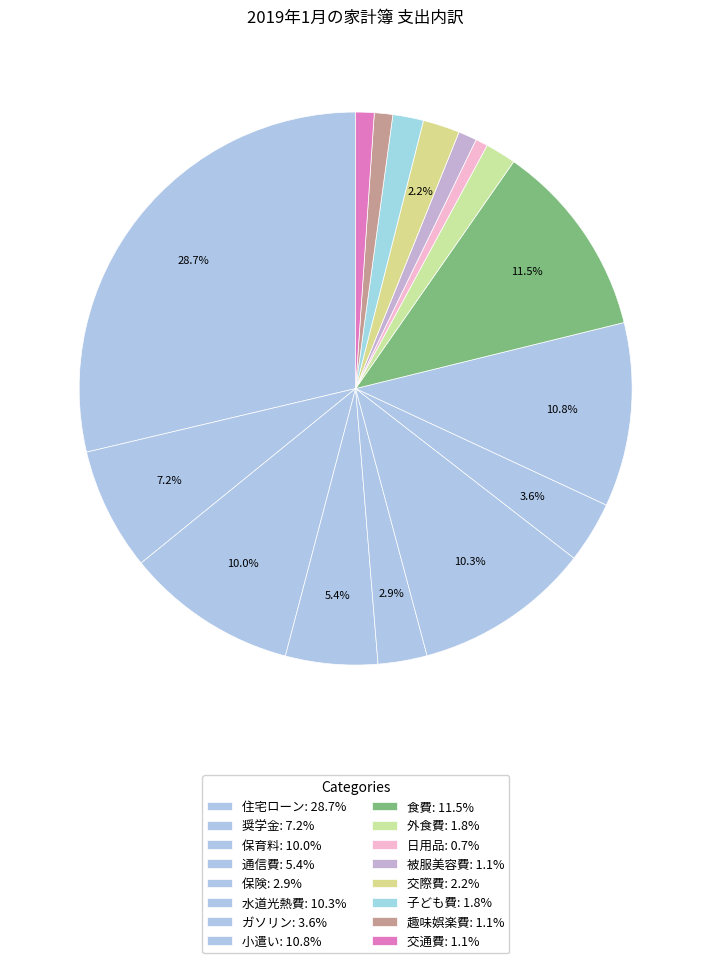

How many slices are in this pie chart?

16